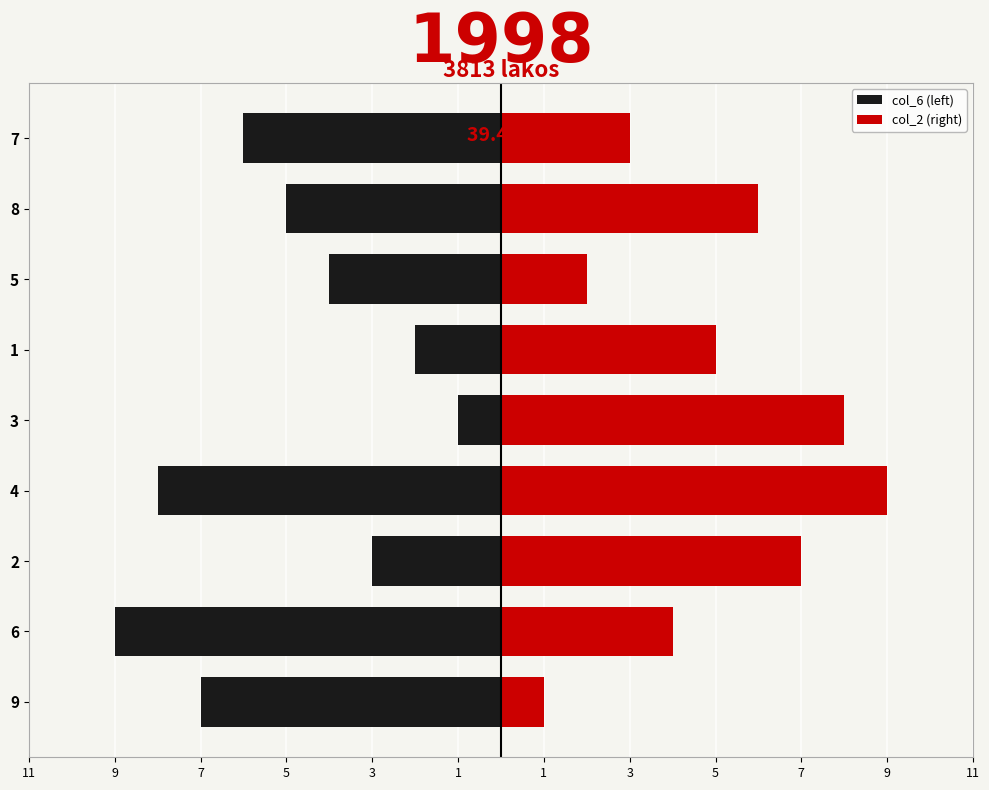

At how many categories does at least one series exceed -8?

9